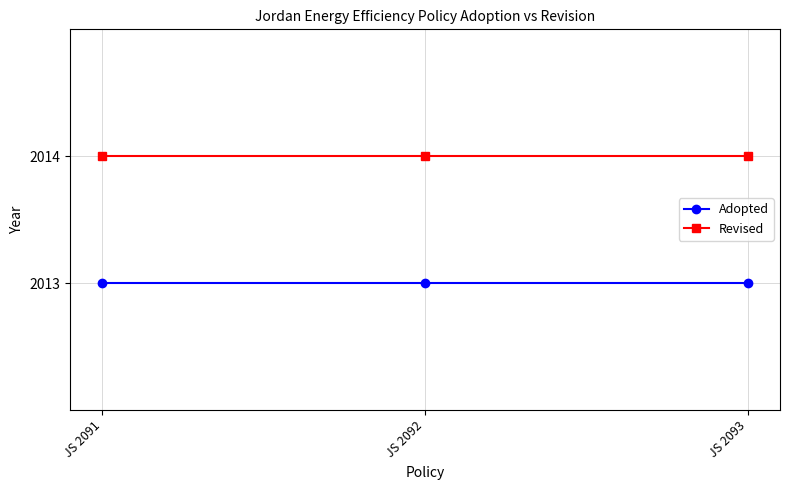

Is the value of Adopted at JS 2092 greater than the value of Revised at JS 2092?

No